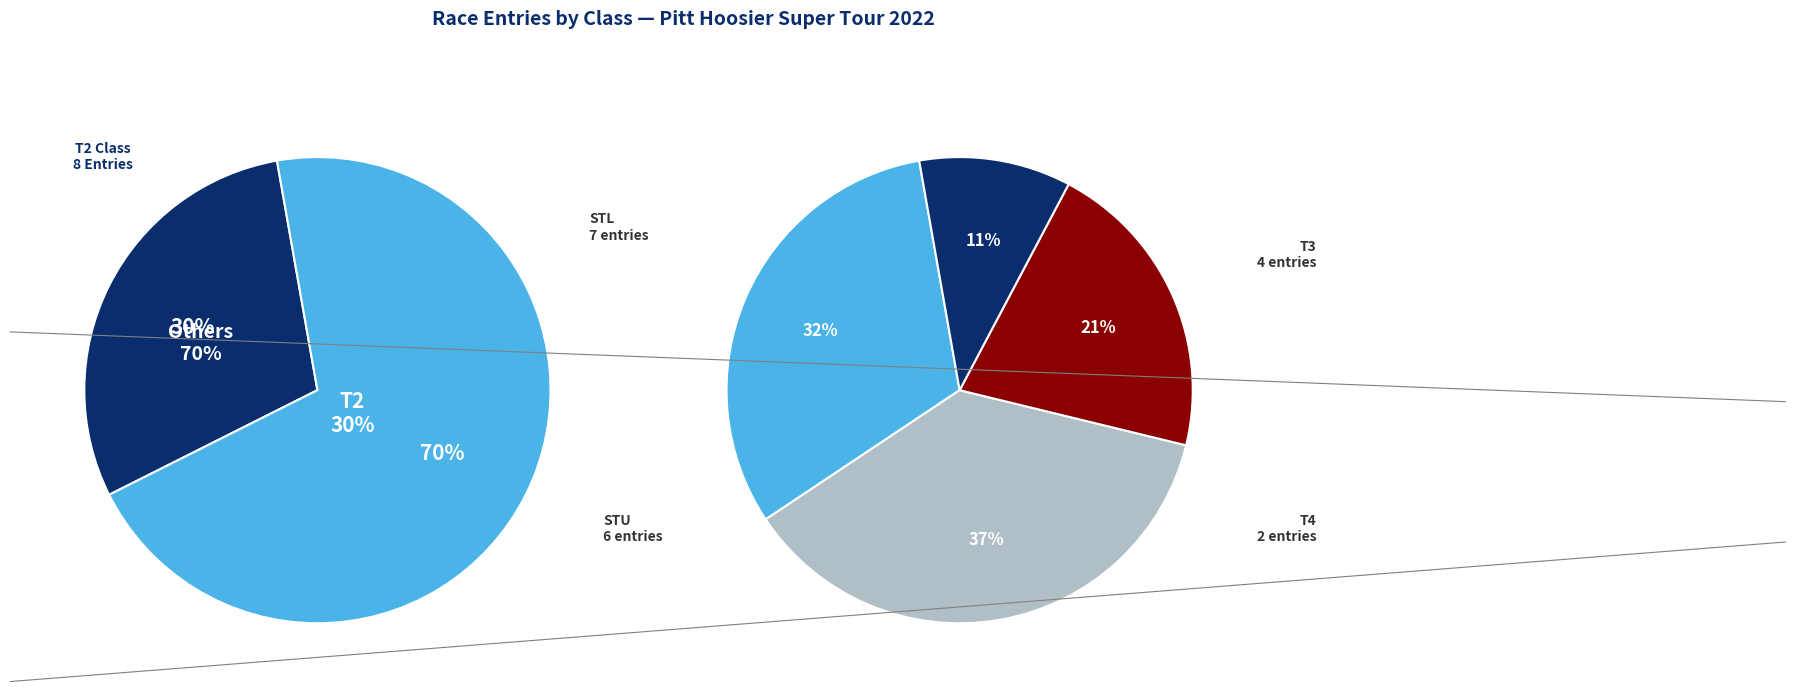

How many slices are in this pie chart?

5